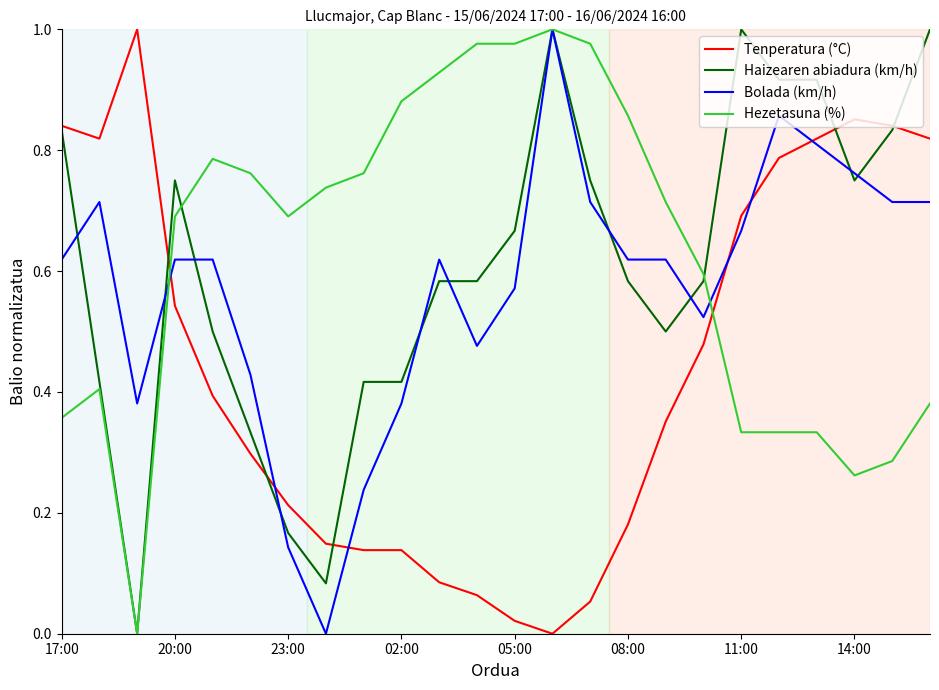

Is this an area chart (filled region under the line)?

No